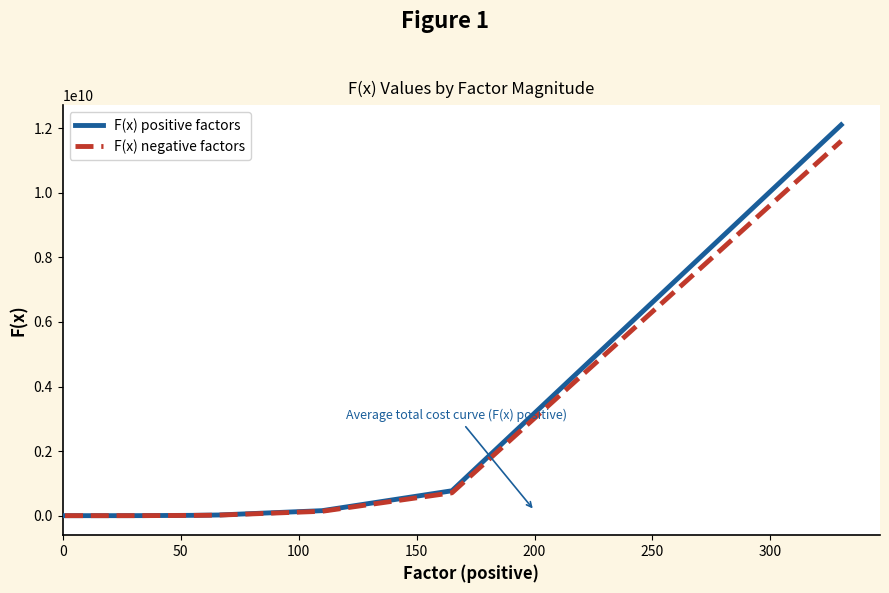

What is the highest value of the F(x) positive factors series?

12104749800